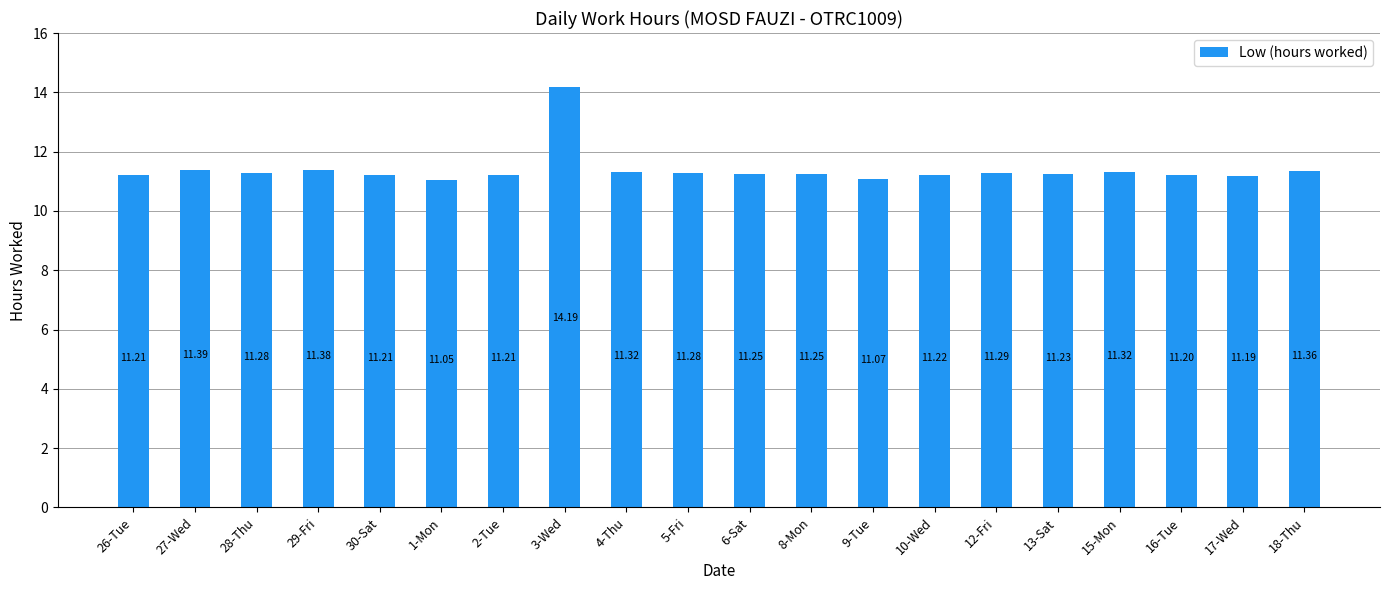

Count the number of categories in the chart.

20